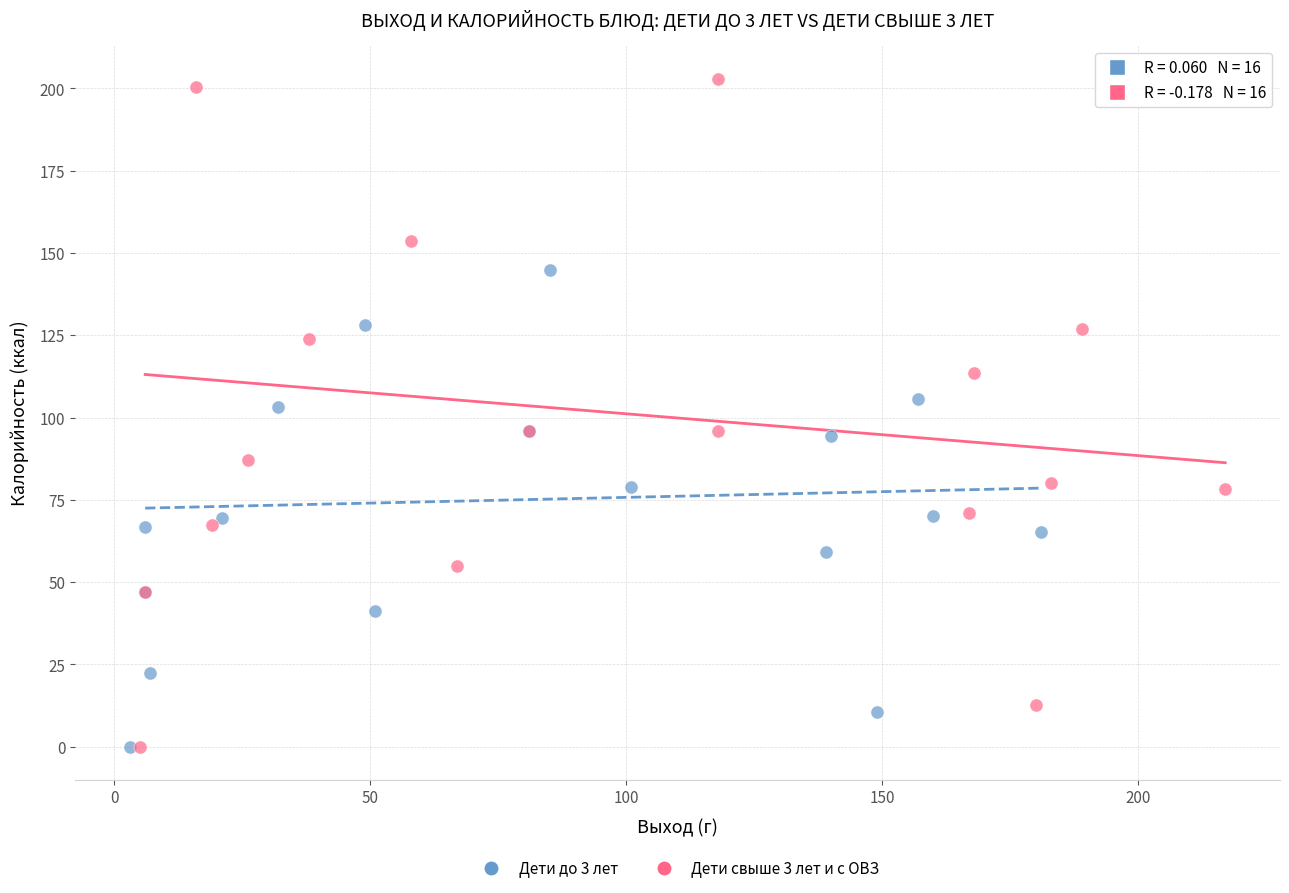

Which series has the widest spread of Y values?

Дети свыше 3 лет и с ОВЗ